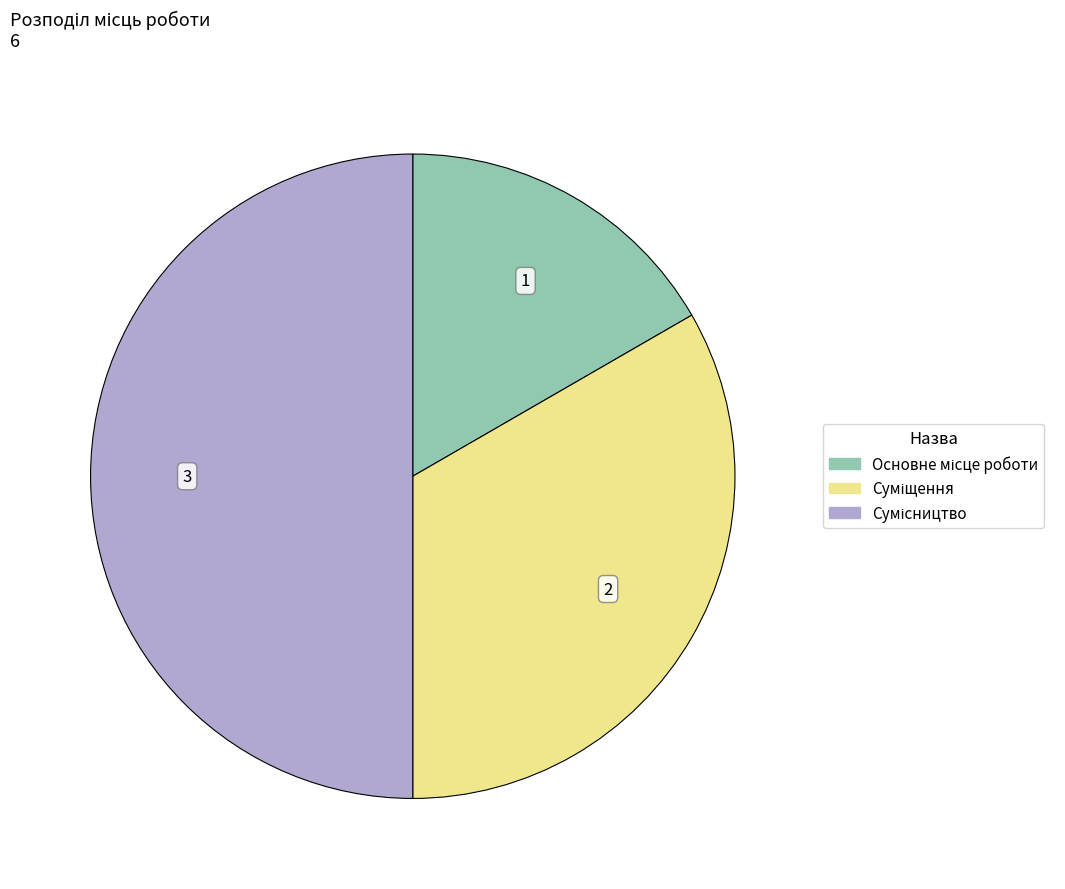

To the nearest percent, what is the difference between the Сумісництво and Суміщення slice percentages?

17%